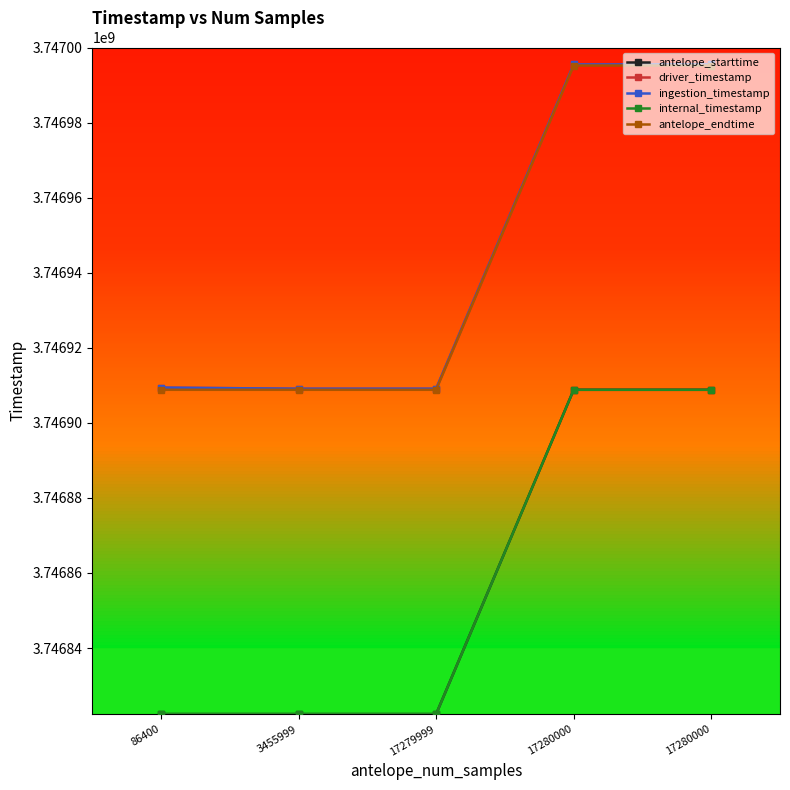

True or false: antelope_endtime and internal_timestamp cross at least once.

False